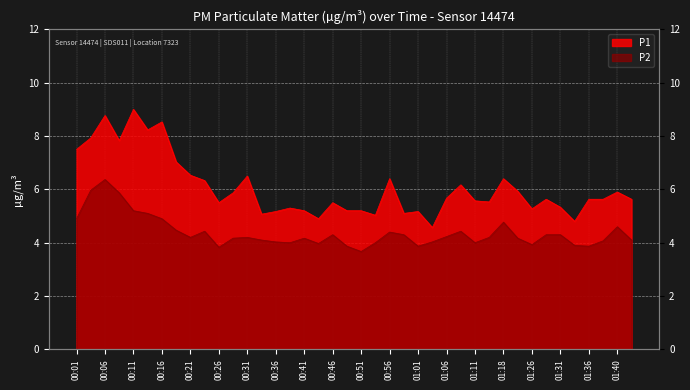

At which category does P1 reach its first local valley?

00:08